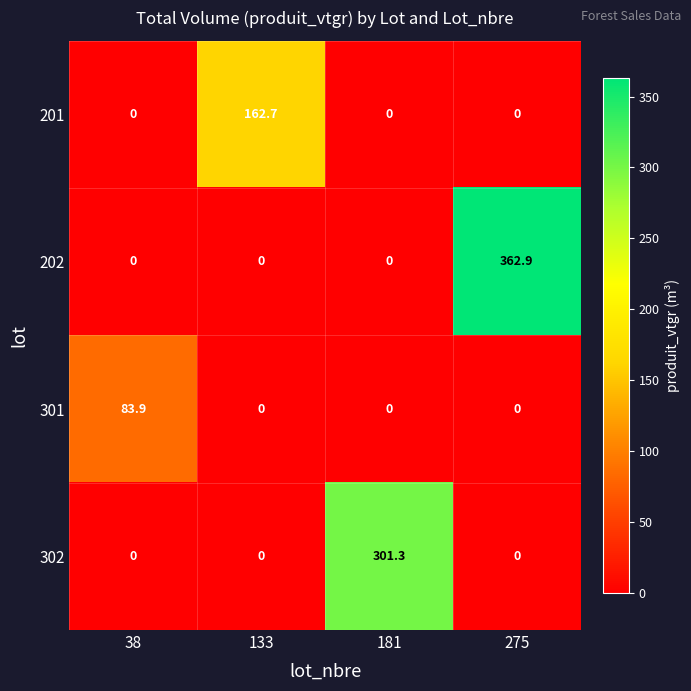

At how many categories does at least one series exceed 19?

4